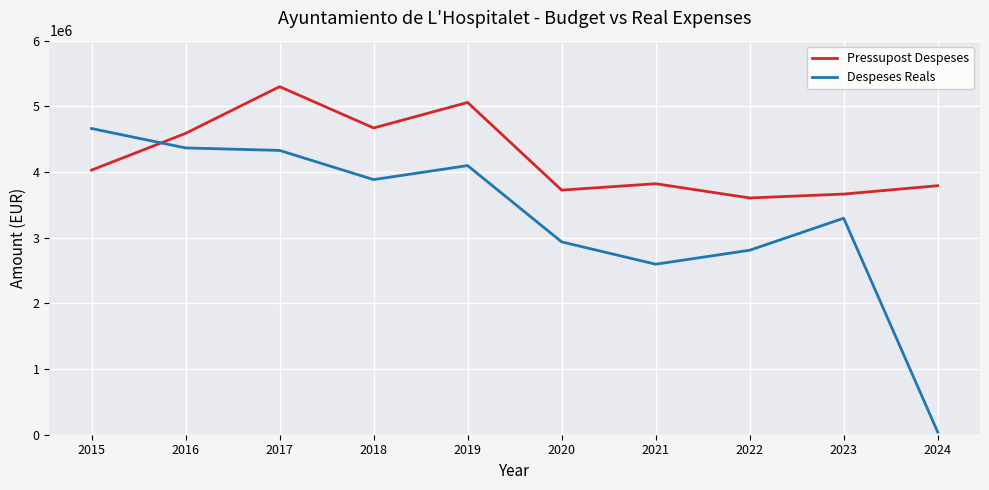

Rank the series by their average value, from lowest to highest.

Despeses Reals, Pressupost Despeses